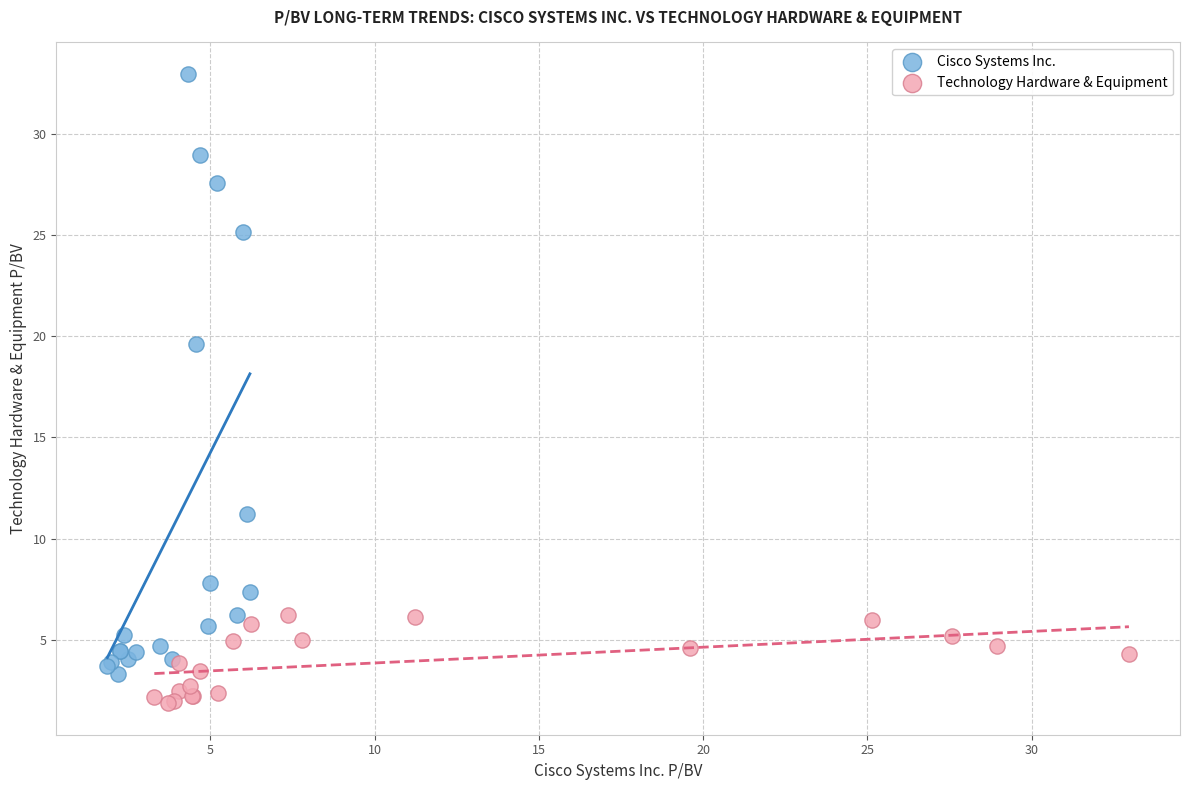

Which series has the widest spread of Y values?

Cisco Systems Inc.